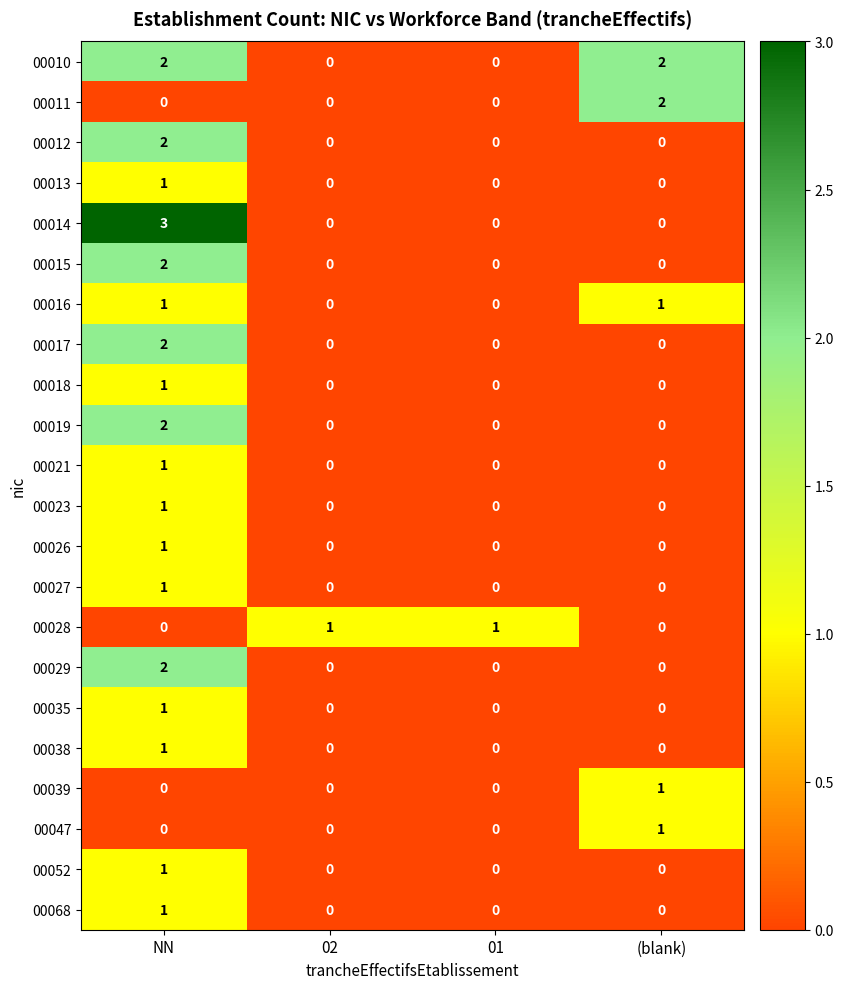

True or false: 00010 has a value of 0 at 02.

True